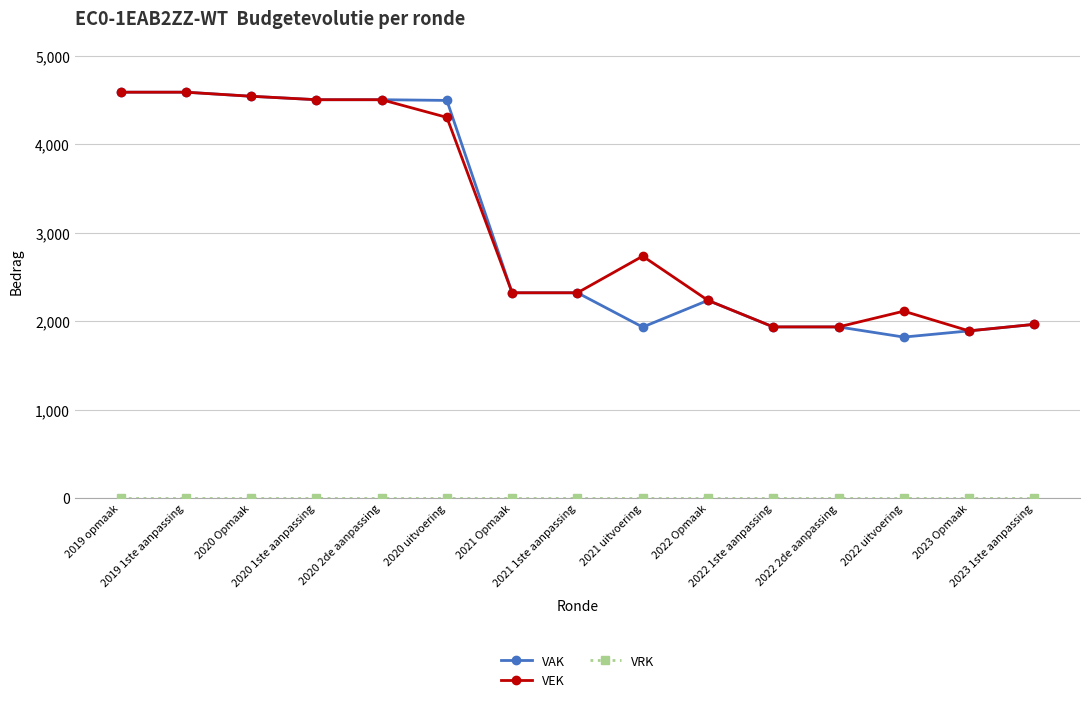

What is the greatest value displayed?

4589